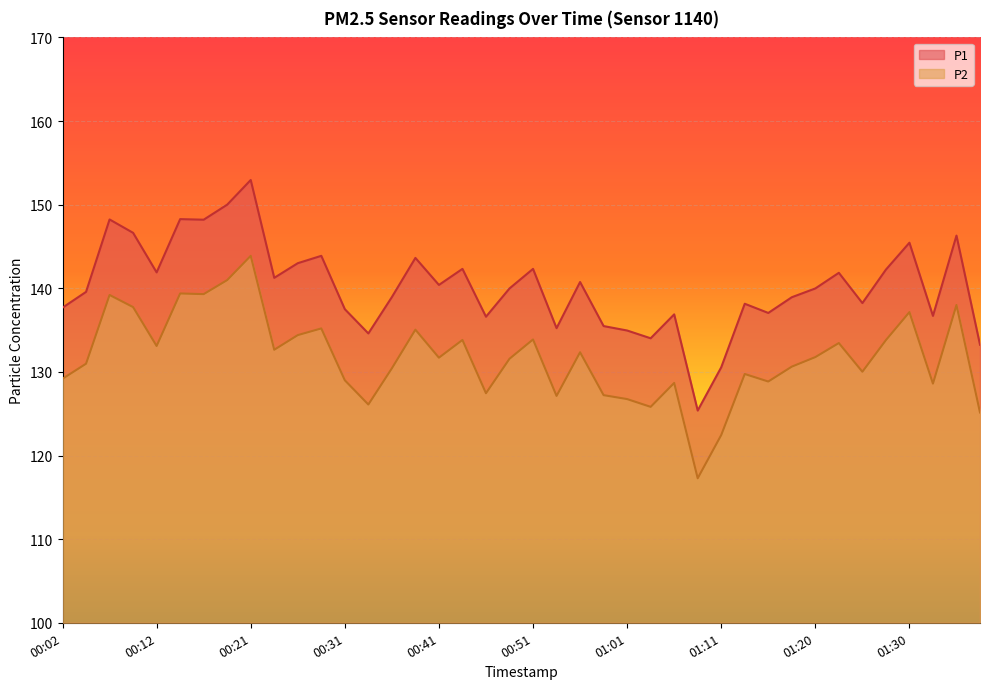

Which category has the lowest value across all series?

01:08